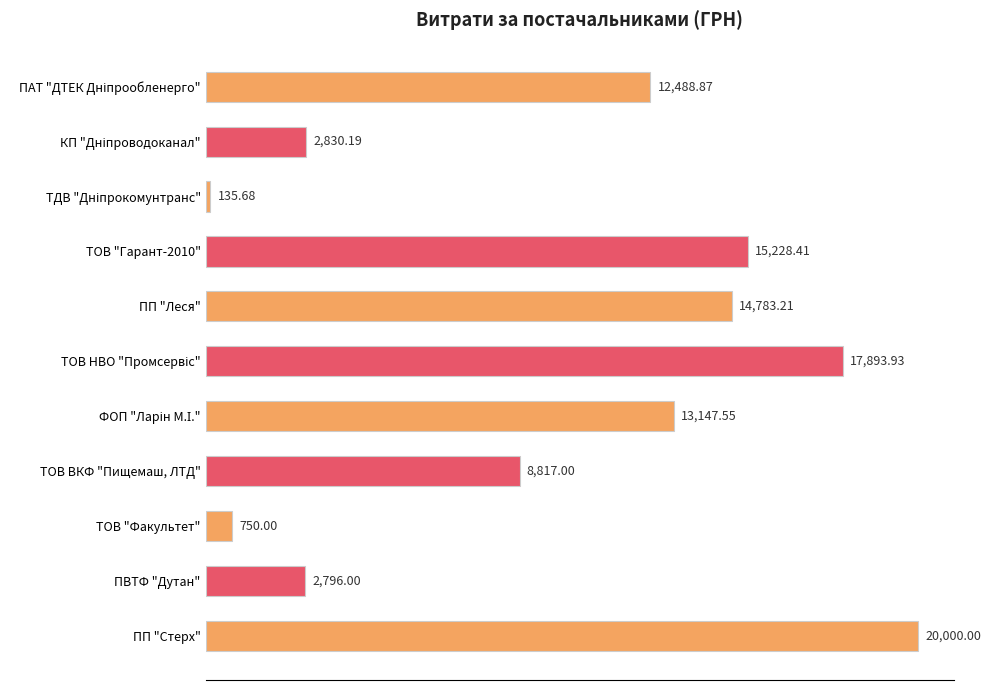

What is the ratio of the value at ТОВ "Гарант-2010" to the value at ТОВ "Факультет"?

20.3